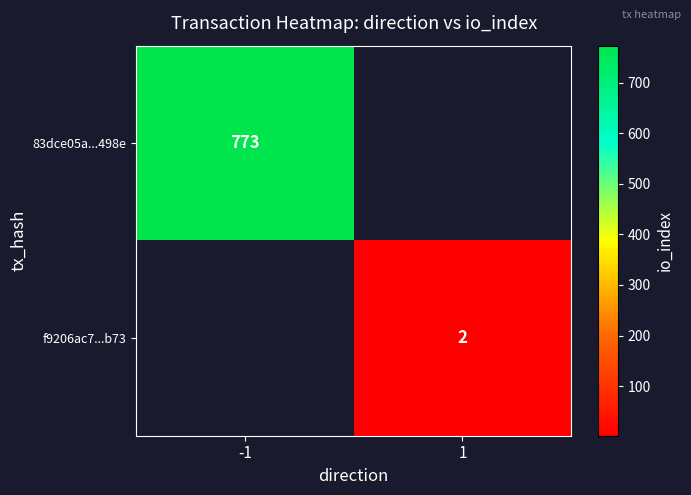

True or false: f9206ac7...b73 has a value of 0.5 at 1.

False